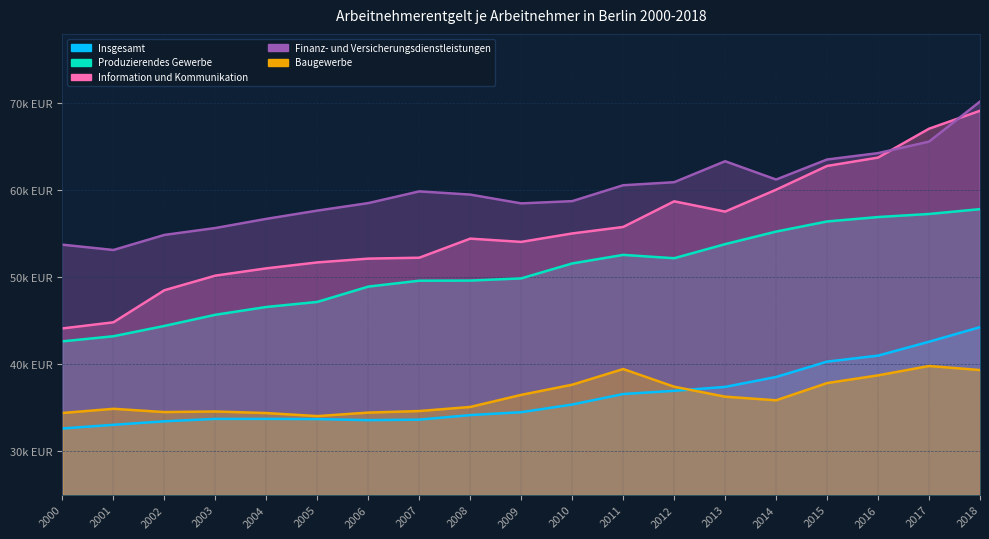

Does the chart display data point markers on the line(s)?

No